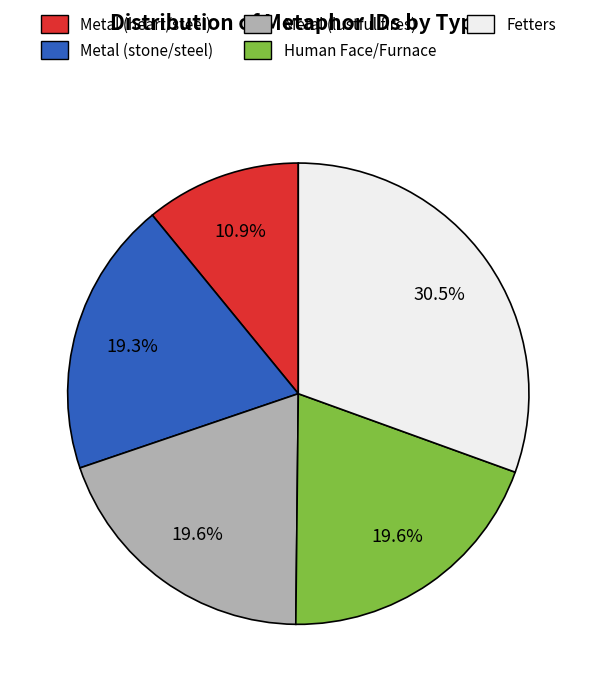

Is it true that Metal (heart/steel) is 11% of the pie?

True